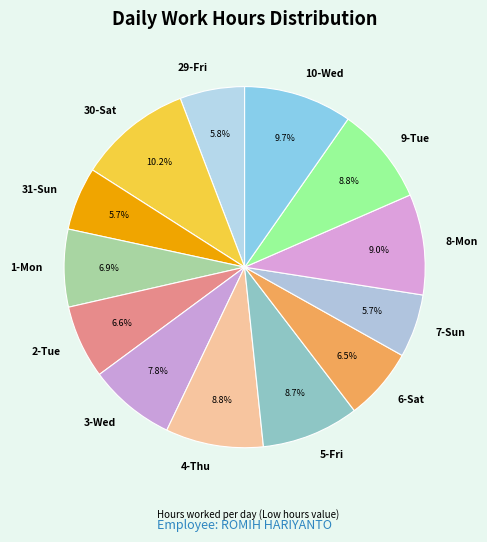

To the nearest percent, what portion does 1-Mon represent?

7%